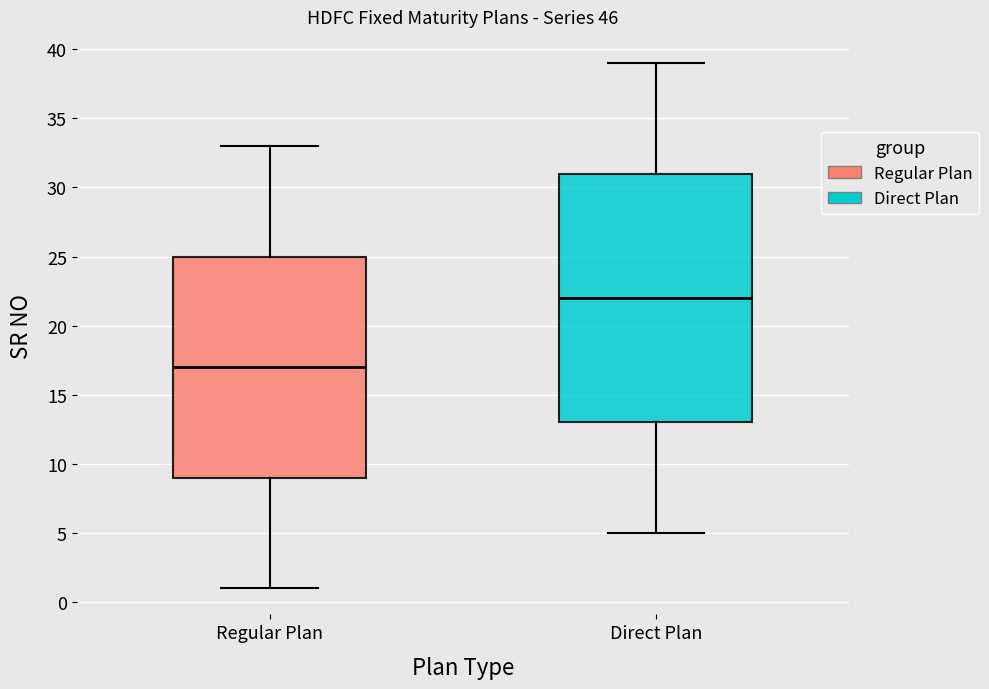

Reading left to right, transcribe this box plot: for each box, give where its median line is, the range the box spans, and where its two whiskers end, as read against the y-axis. The values are not printed on the chart, so give them approximately, as read against the axis.

Regular Plan: median 17, box 9 to 25, whiskers 1 to 33
Direct Plan: median 22, box 13 to 31, whiskers 5 to 39